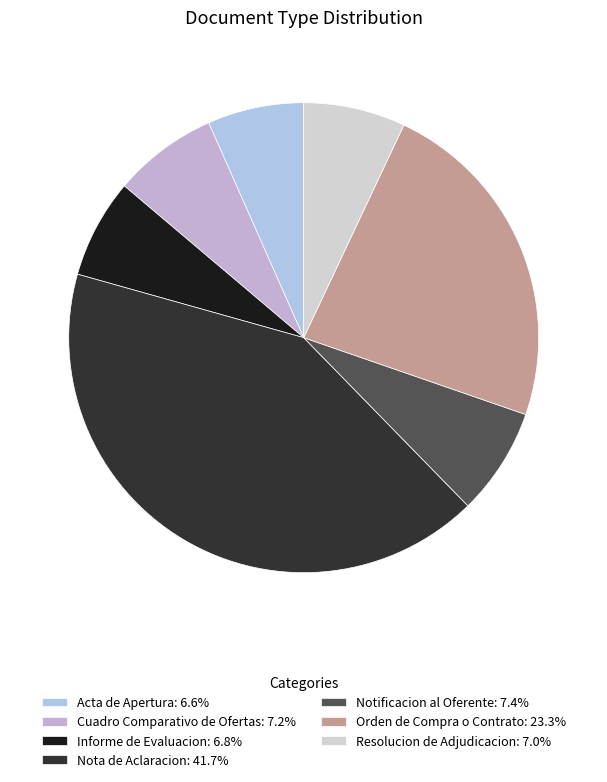

What is the ratio of the value at Resolucion de Adjudicacion to the value at Nota de Aclaracion?

0.2